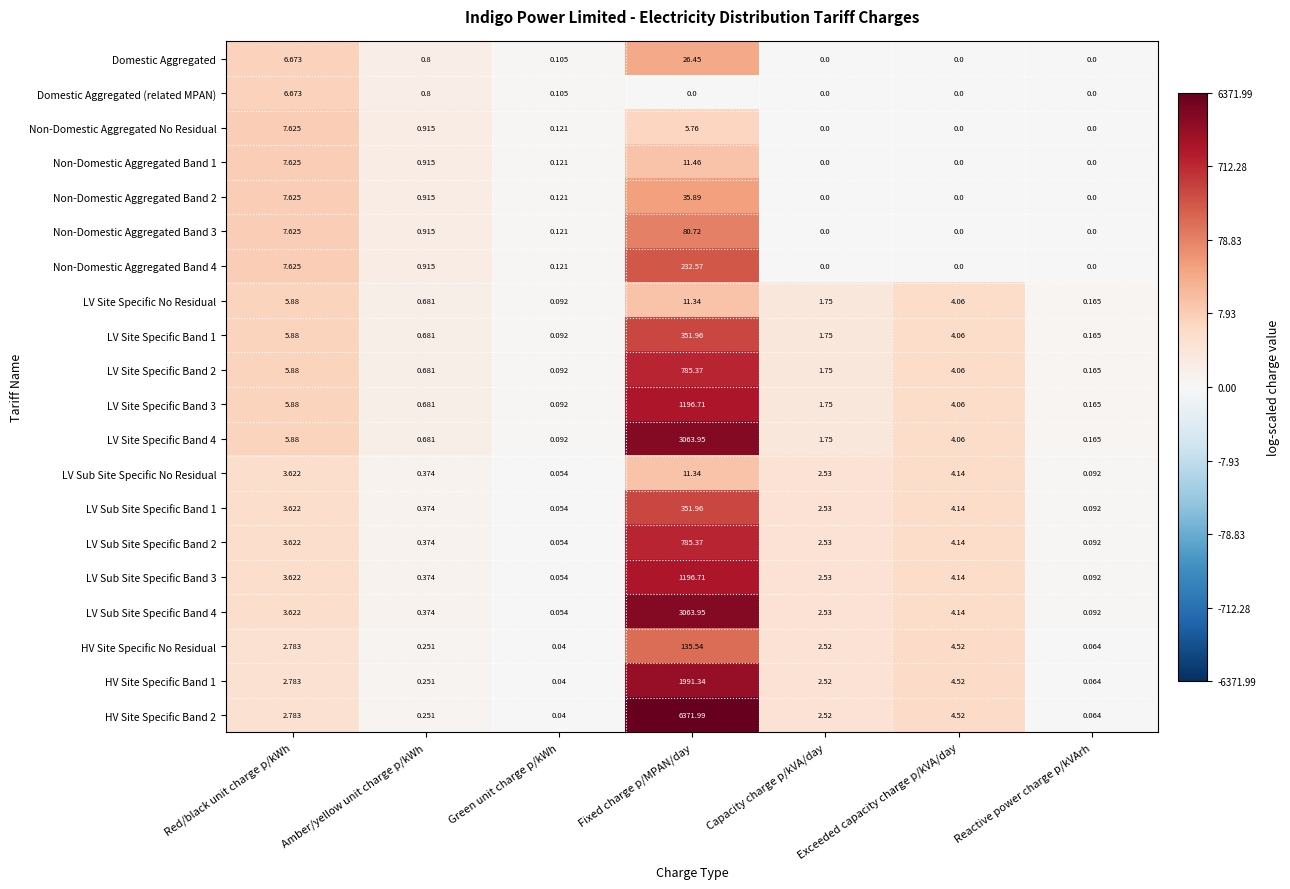

Where does the HV Site Specific Band 2 series first go above 2?

Red/black unit charge p/kWh